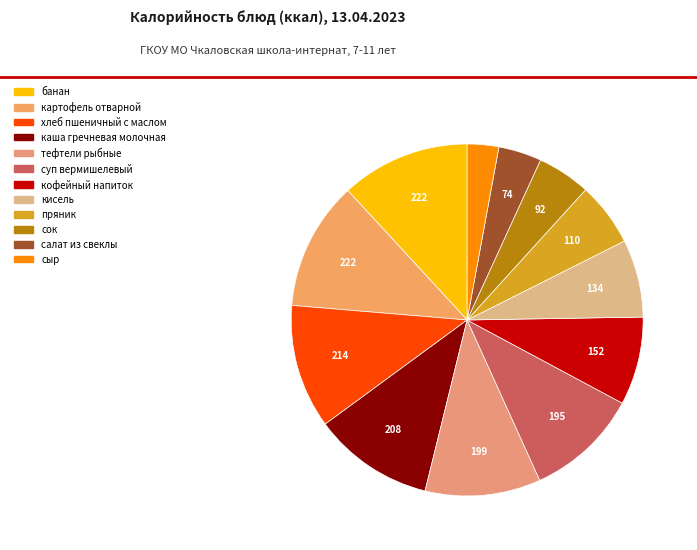

Count the number of slices in the pie.

12